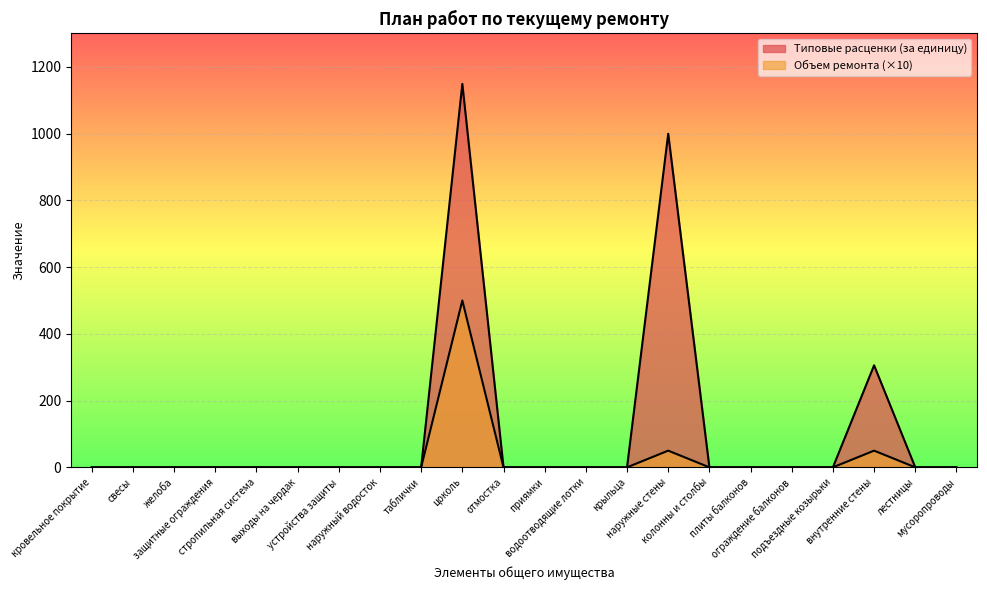

Count the number of categories in the chart.

22